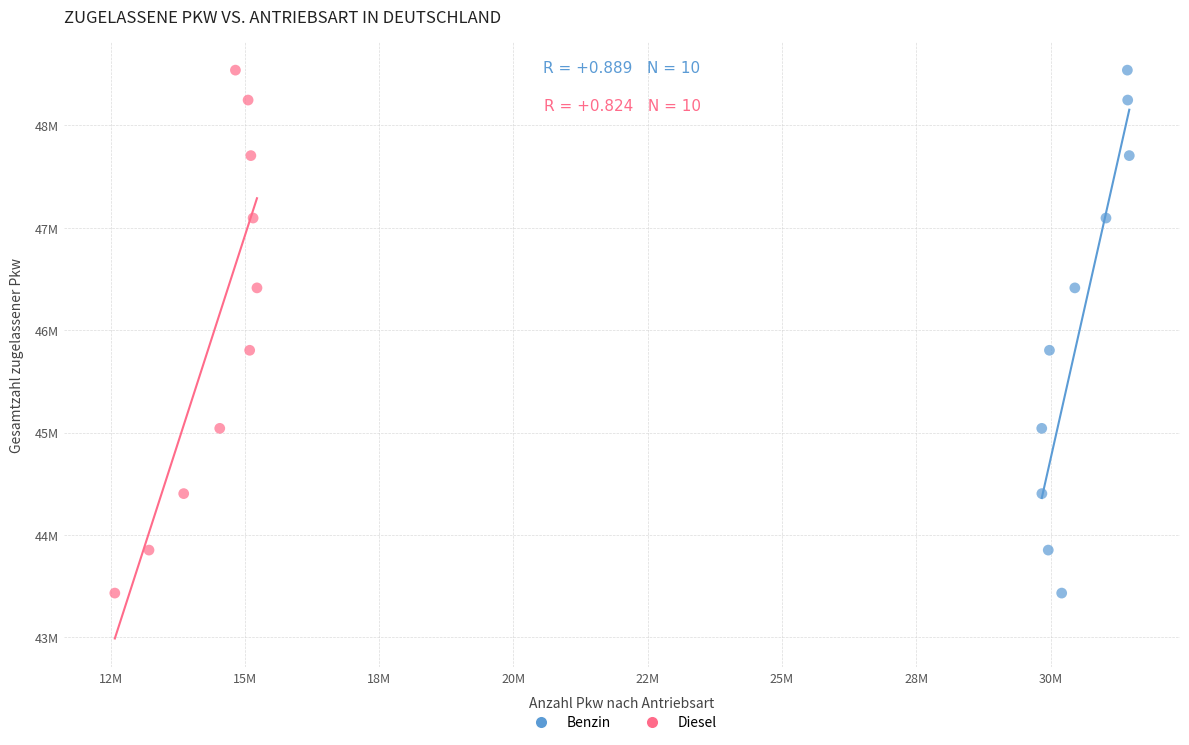

What are all the series names shown in the legend?

Benzin, Diesel